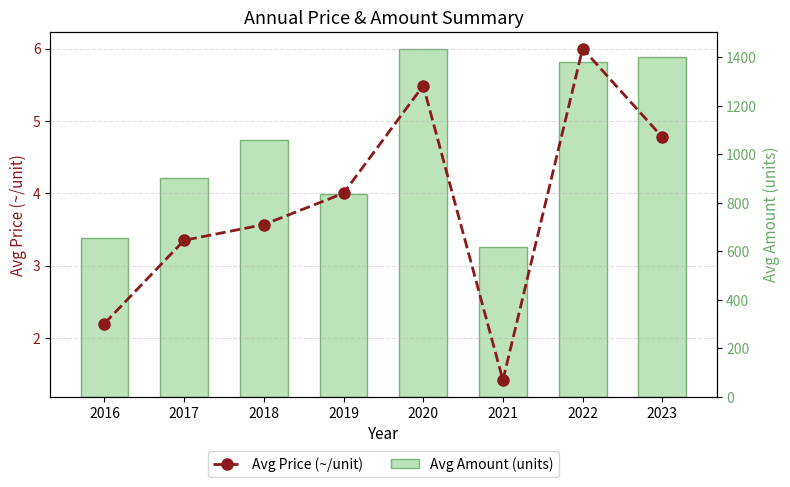

At which label does Avg Price (~/unit) reach its peak?

2022